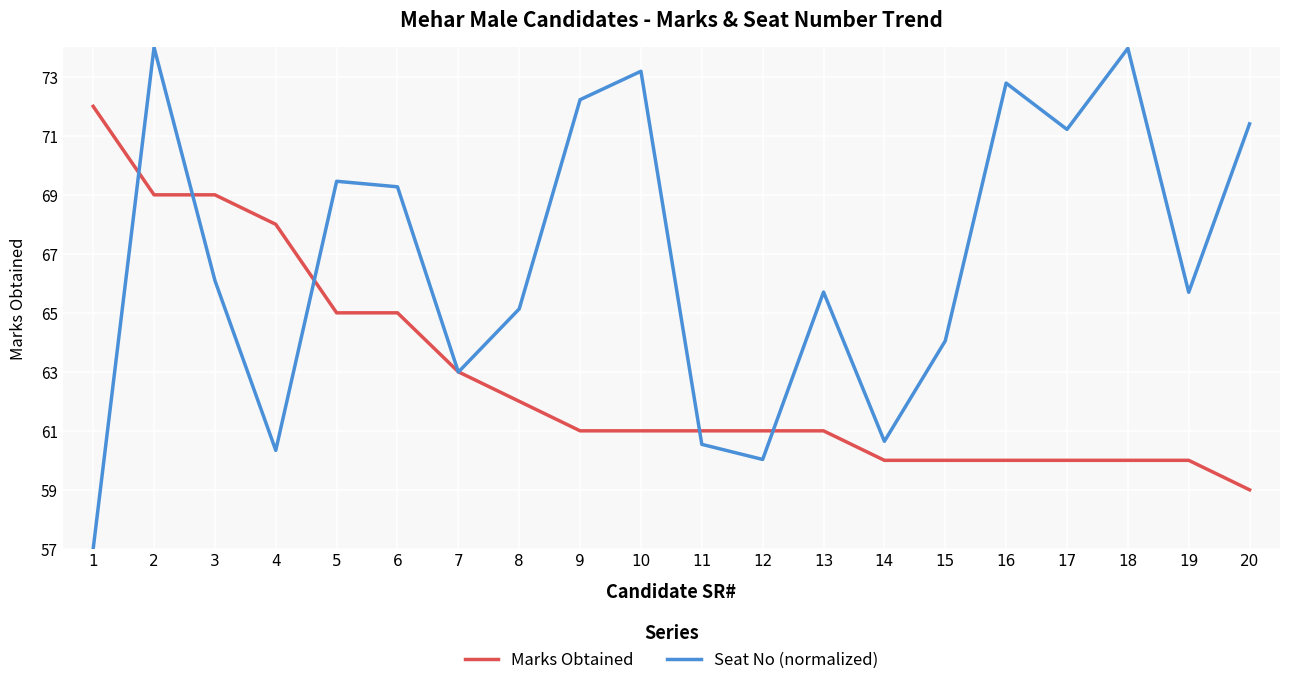

Where do Seat No (normalized) and Marks Obtained first cross each other?

1 and 2